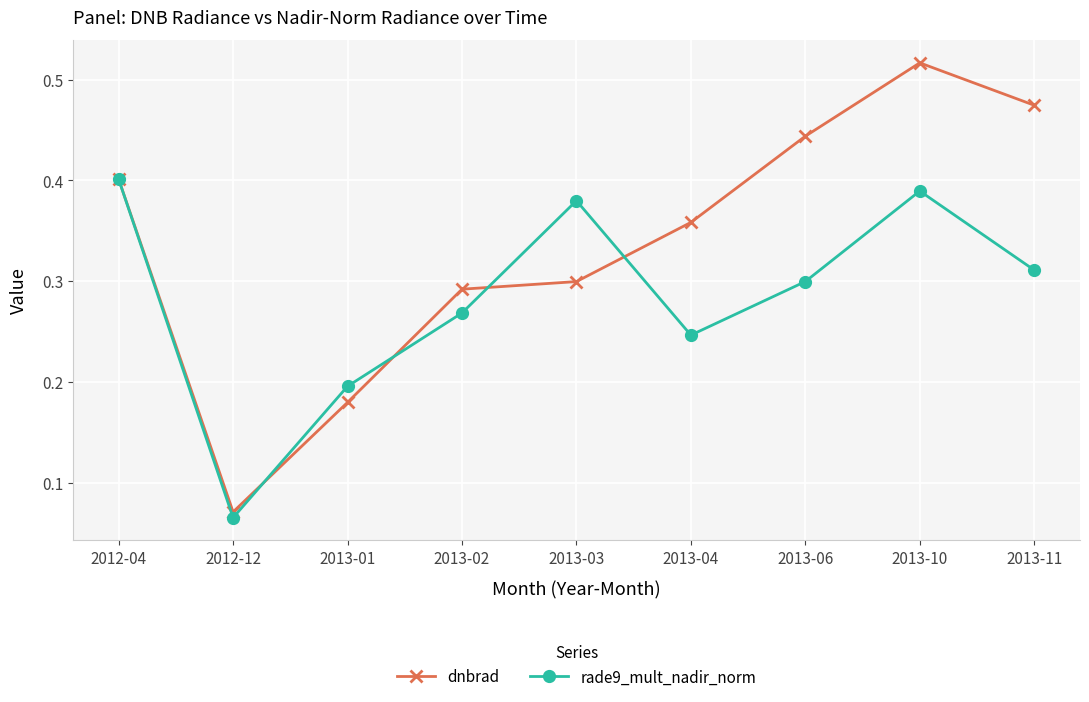

What position from the right is 2013-11?

1